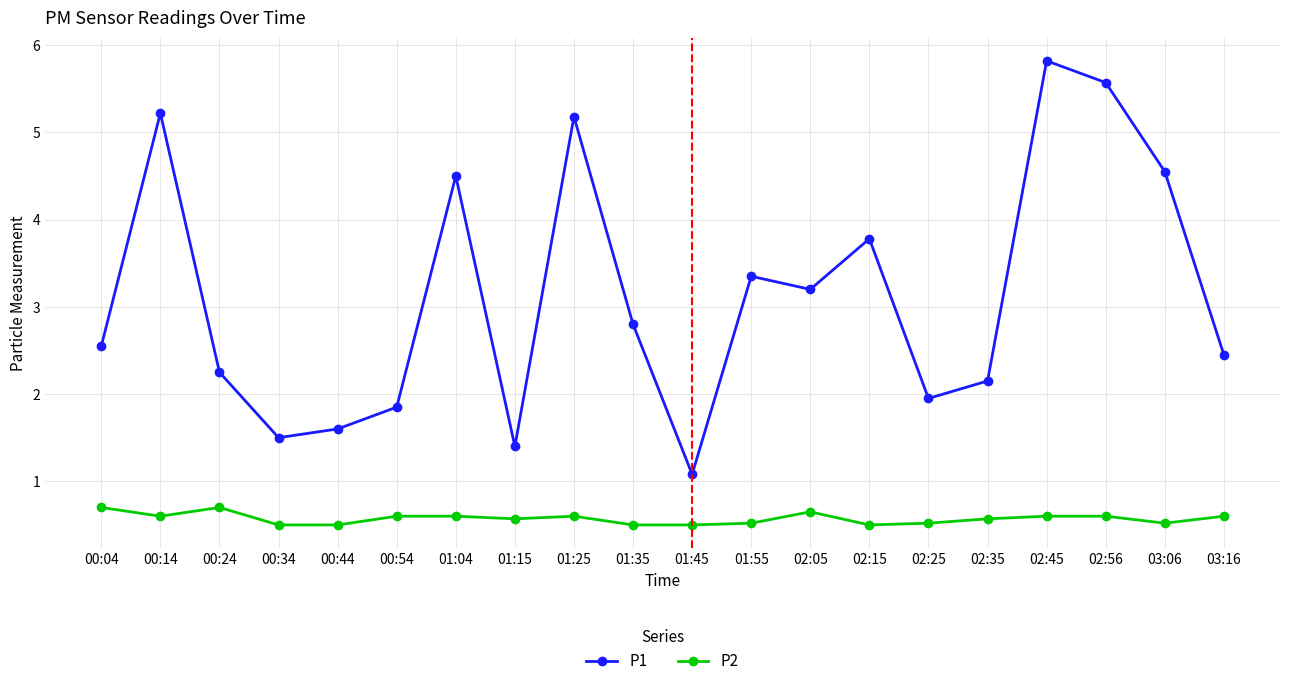

At which category does P1 reach its first local peak?

00:14